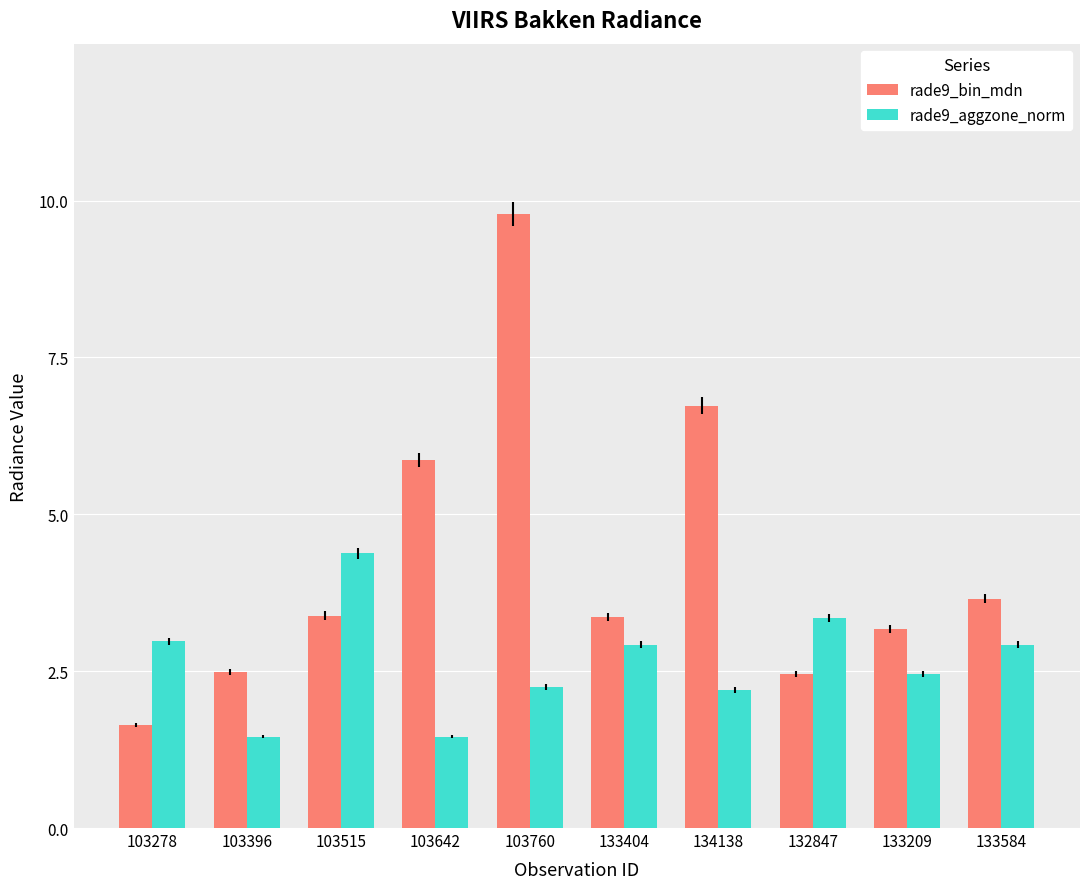

What is the average value of the rade9_aggzone_norm series?

2.6